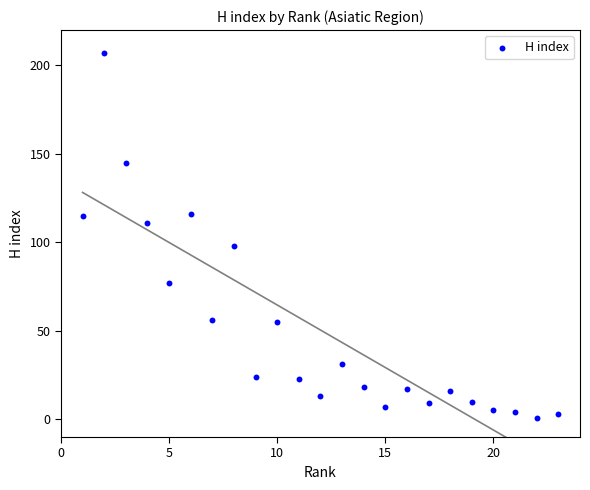

What is the range of Y values (max minus min)?

206